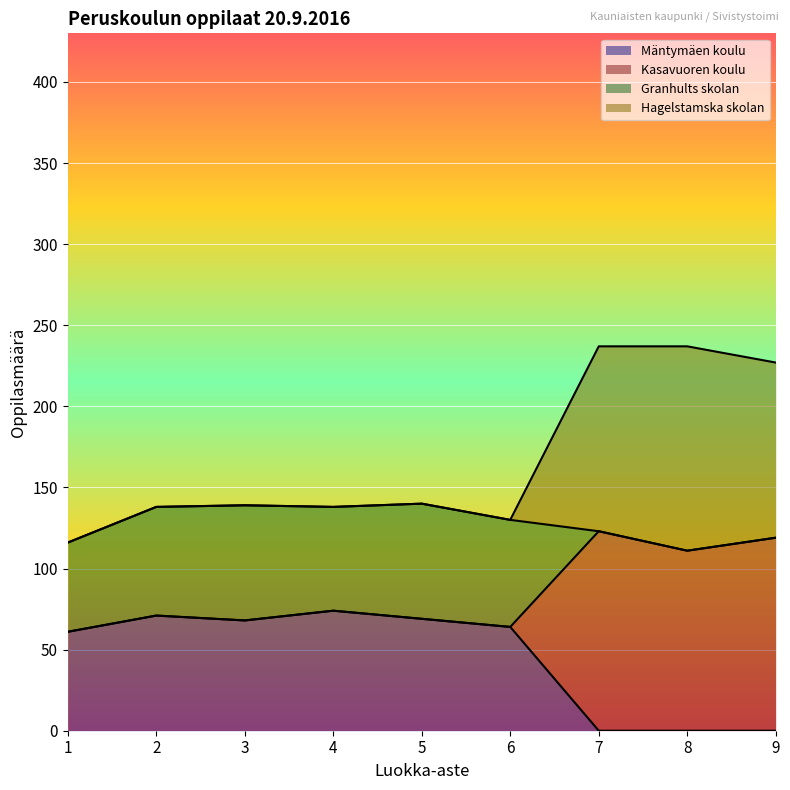

How many data points does each series have?

9